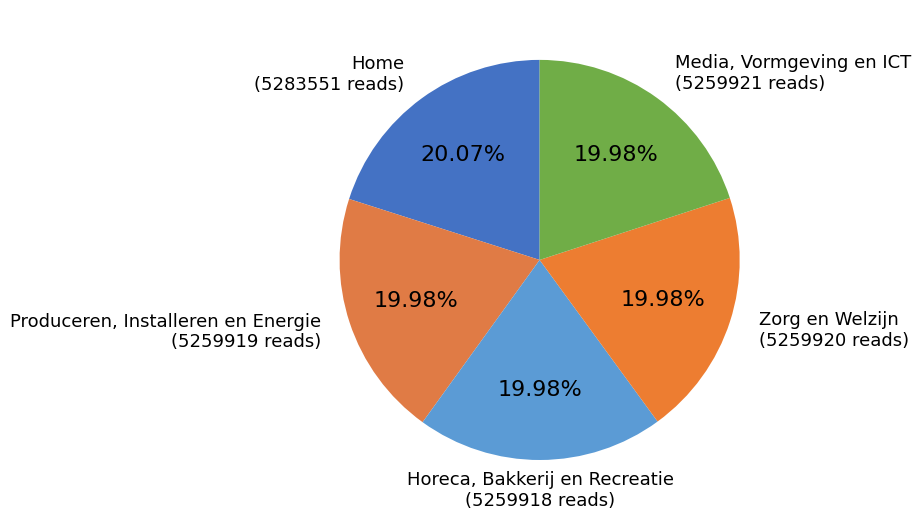

Count the number of slices in the pie.

5